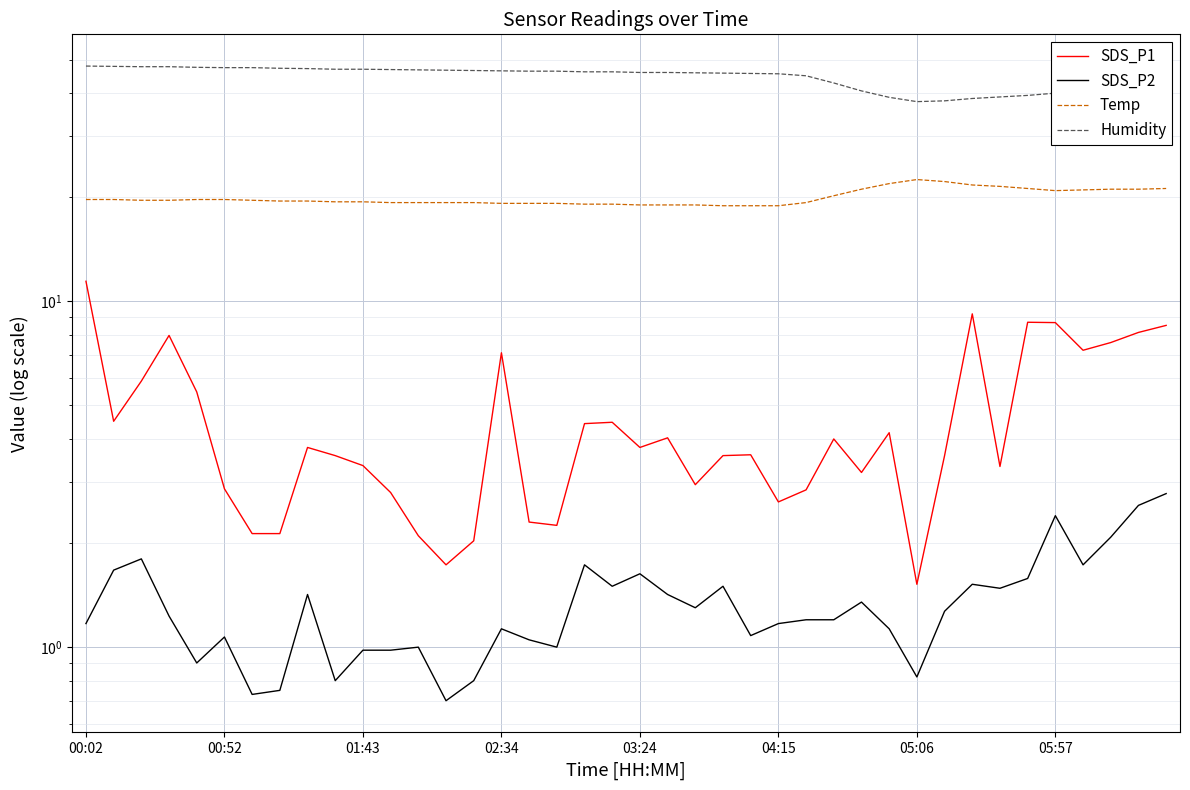

What are all the series names shown in the legend?

SDS_P1, SDS_P2, Temp, Humidity